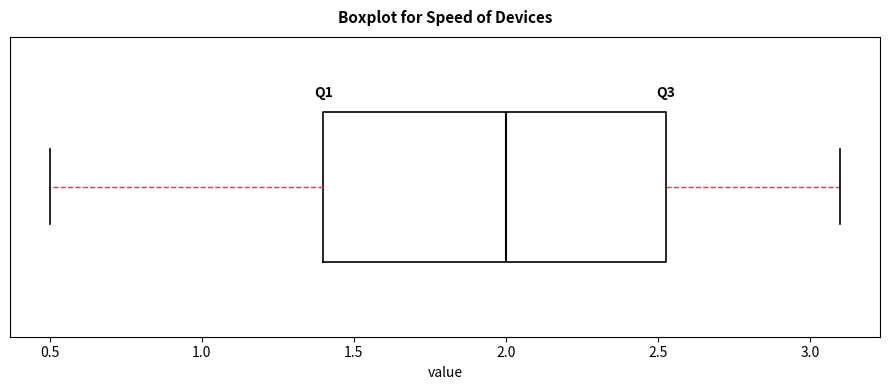

Transcribe this box plot: give where the median line is, the range the box spans, and where the two whiskers end, as read against the x-axis. The values are not printed on the chart, so give them approximately, as read against the axis.

median 2.00, box 1.40 to 2.55, whiskers 0.50 to 3.10